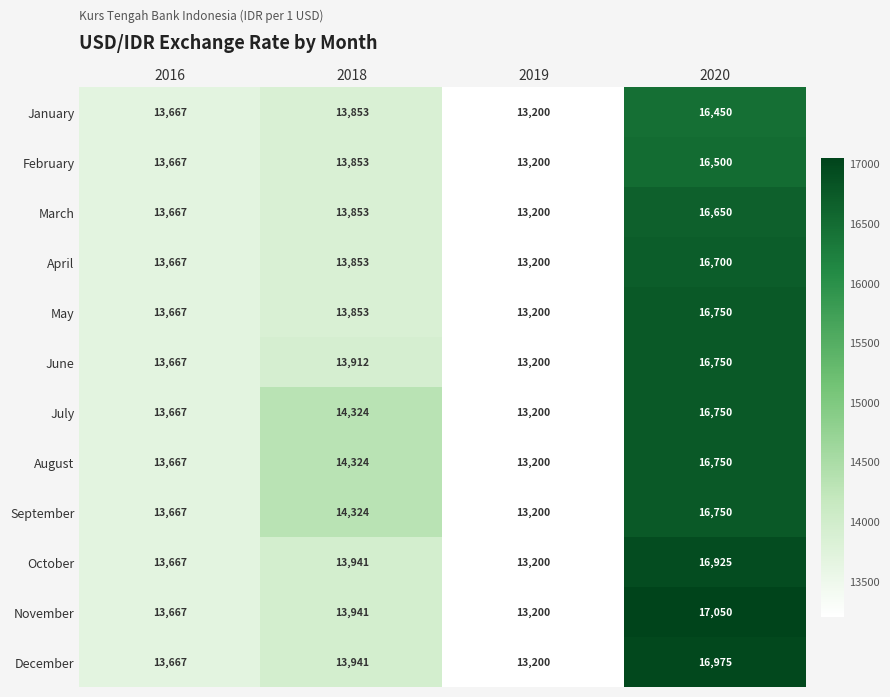

Rank the categories by July value from highest to lowest.

2020, 2018, 2016, 2019